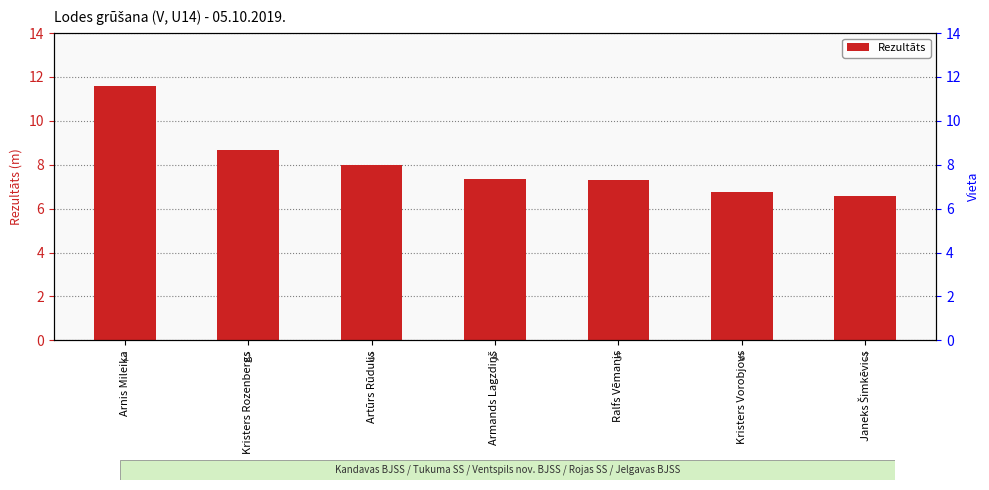

Is it true that the value at Kristers Rozenbergs is 8.7?

True